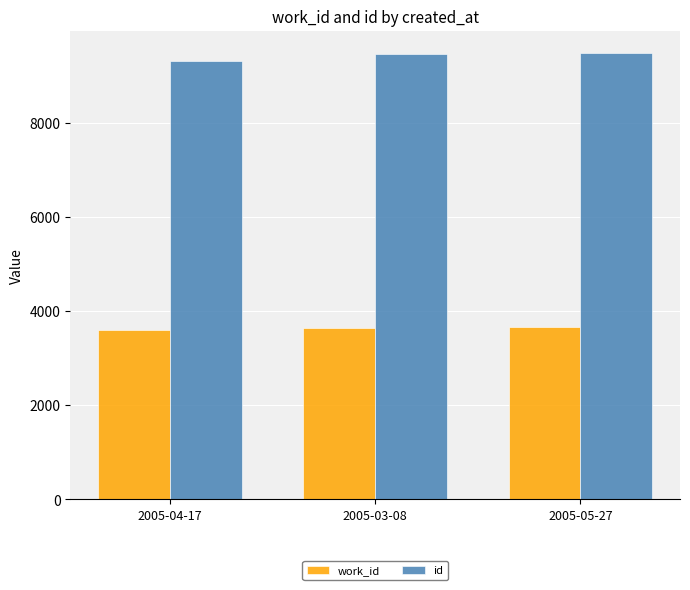

List the series in order of their peak value, lowest first.

work_id, id